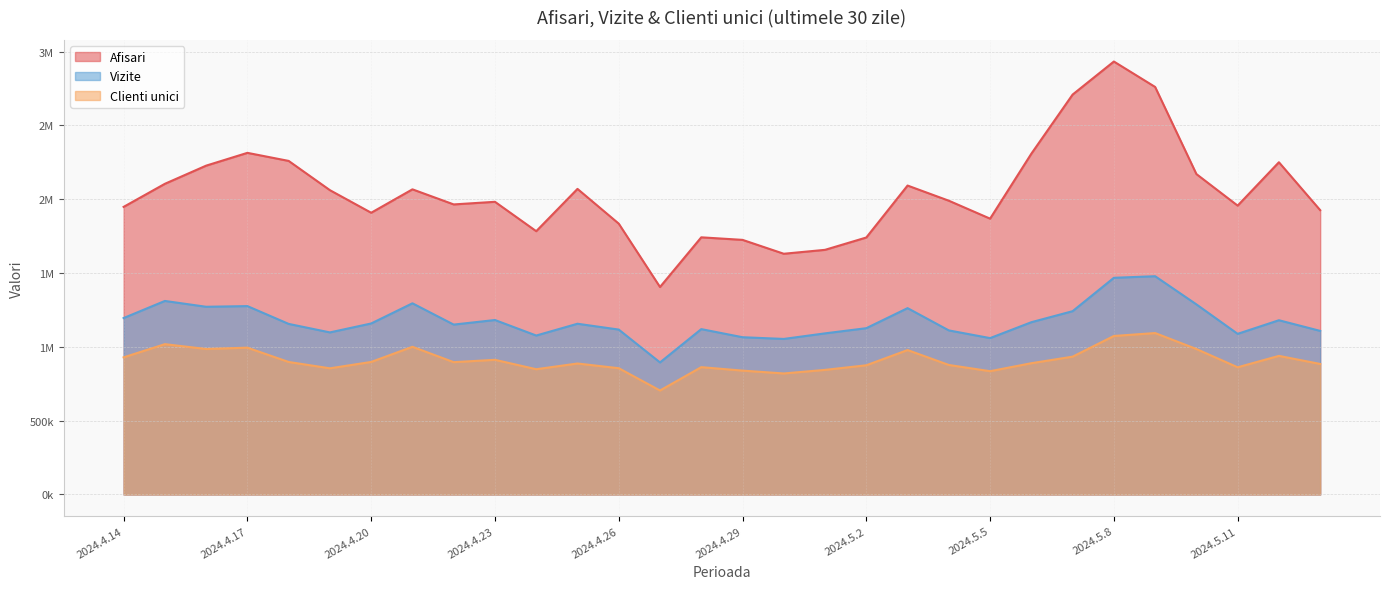

Rank the categories by Clienti unici value from highest to lowest.

2024.5.9, 2024.5.8, 2024.4.15, 2024.4.21, 2024.4.17, 2024.4.16, 2024.5.10, 2024.5.3, 2024.5.12, 2024.5.7, 2024.4.14, 2024.4.23, 2024.4.20, 2024.4.18, 2024.4.22, 2024.5.6, 2024.4.25, 2024.5.13, 2024.5.4, 2024.5.2, 2024.4.28, 2024.5.11, 2024.4.26, 2024.4.19, 2024.4.24, 2024.5.1, 2024.4.29, 2024.5.5, 2024.4.30, 2024.4.27